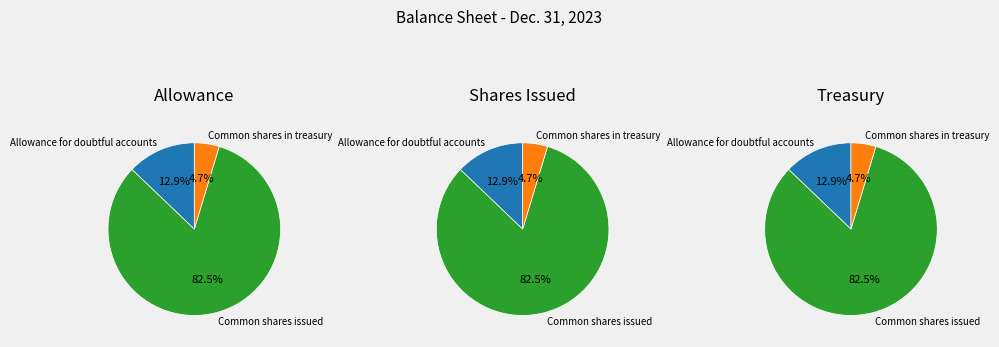

Which category has the biggest portion of the pie?

Common shares issued